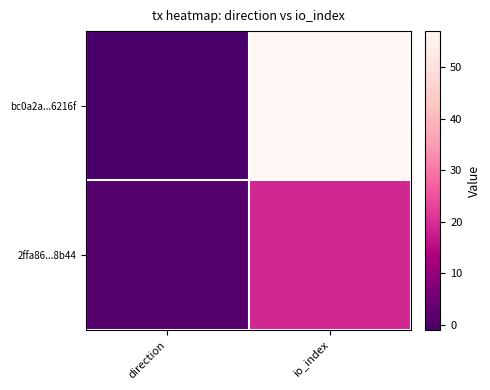

Which series changed the most between direction and io_index?

bc0a2a...6216f